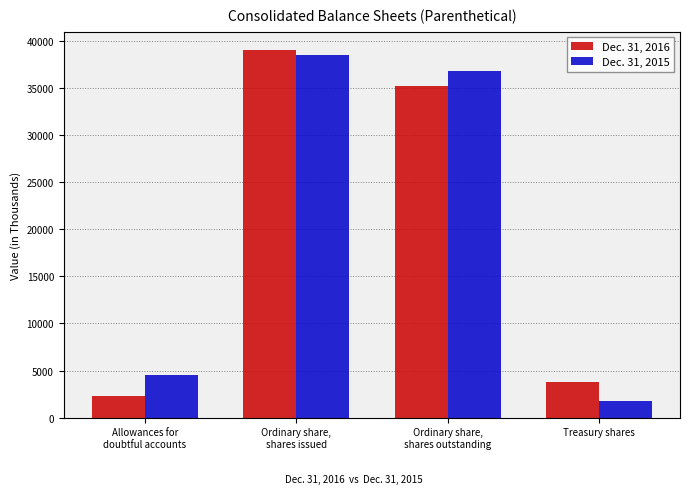

How many values in the Dec. 31, 2015 series are below 36735?

2